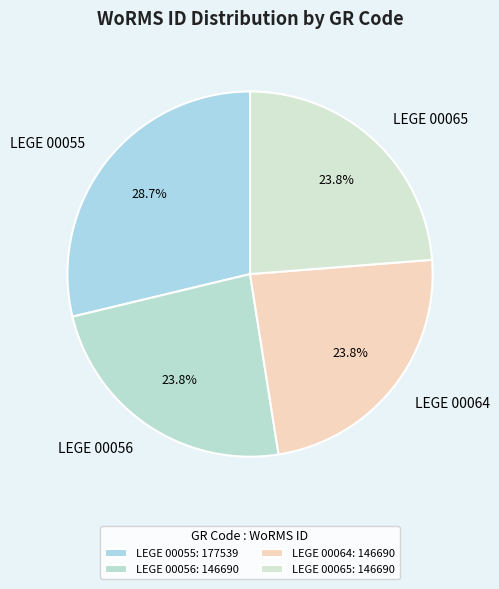

Is the sum of LEGE 00056 and LEGE 00055 greater than half?

Yes